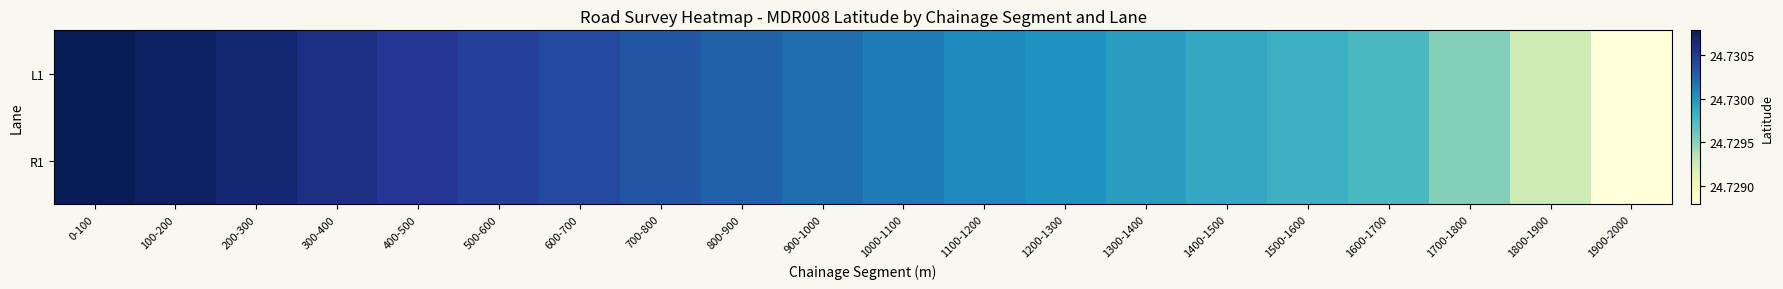

Reading left to right, what are all the values shown in this chart?

L1: 0-100=24.7	100-200=24.7	200-300=24.7	300-400=24.7	400-500=24.7	500-600=24.7	600-700=24.7	700-800=24.7	800-900=24.7	900-1000=24.7	1000-1100=24.7	1100-1200=24.7	1200-1300=24.7	1300-1400=24.7	1400-1500=24.7	1500-1600=24.7	1600-1700=24.7	1700-1800=24.7	1800-1900=24.7	1900-2000=24.7
R1: 0-100=24.7	100-200=24.7	200-300=24.7	300-400=24.7	400-500=24.7	500-600=24.7	600-700=24.7	700-800=24.7	800-900=24.7	900-1000=24.7	1000-1100=24.7	1100-1200=24.7	1200-1300=24.7	1300-1400=24.7	1400-1500=24.7	1500-1600=24.7	1600-1700=24.7	1700-1800=24.7	1800-1900=24.7	1900-2000=24.7